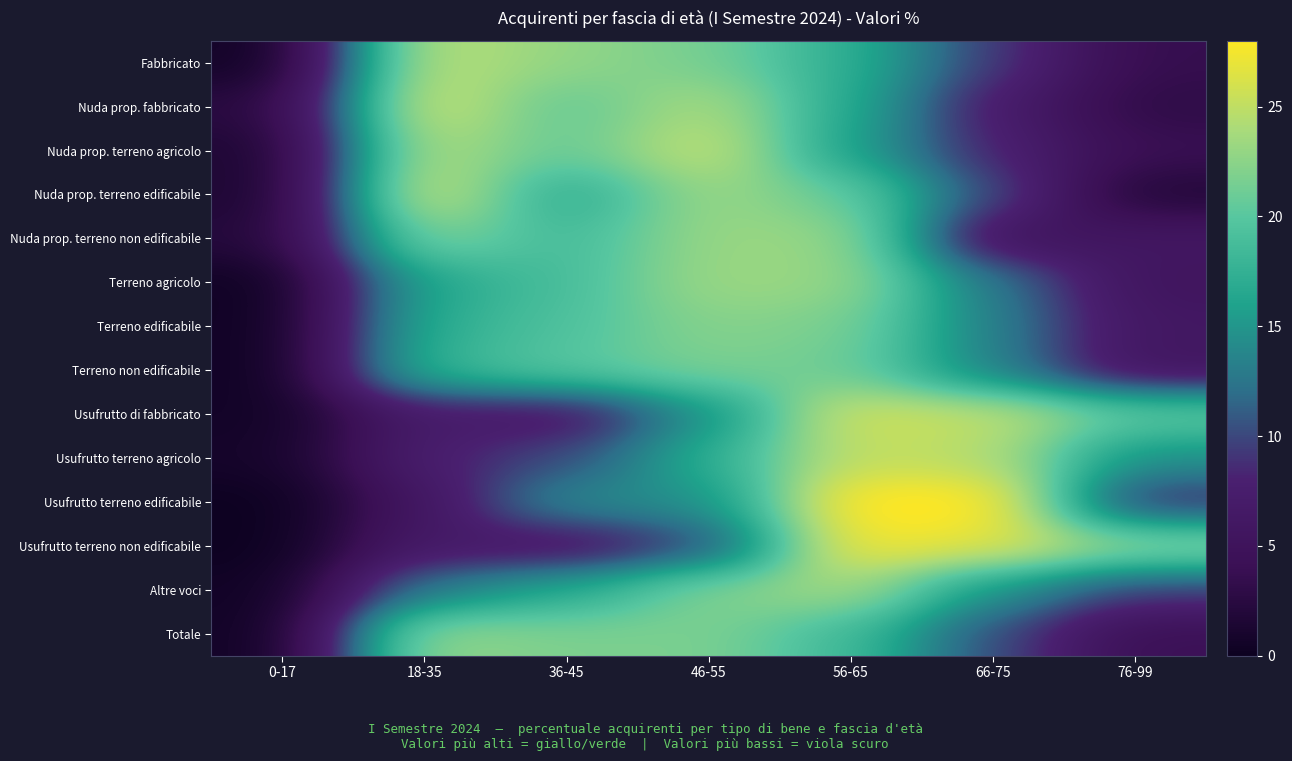

Which series changed the most between 56-65 and 76-99?

Usufrutto terreno edificabile